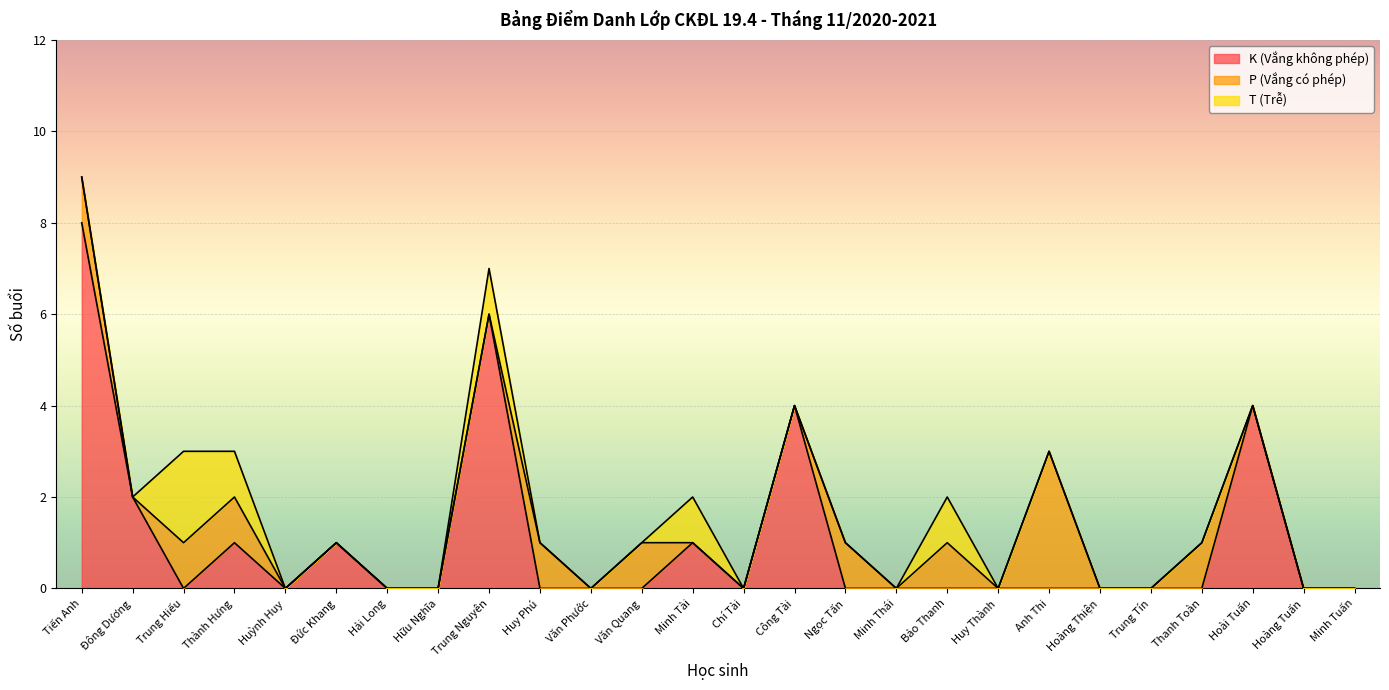

What is the approximate value of P (Vắng có phép) at Văn Quang?

1